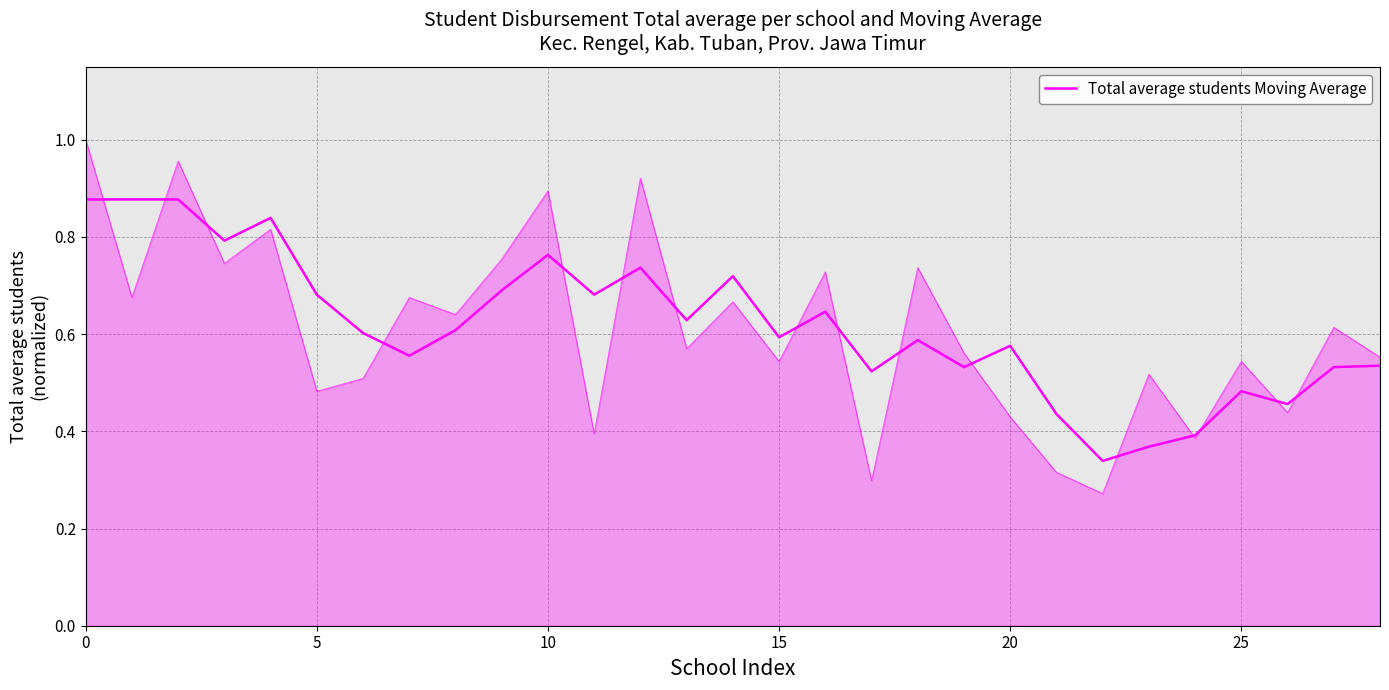

How many points are higher than both their immediate neighbors (excluding endpoints)?

8